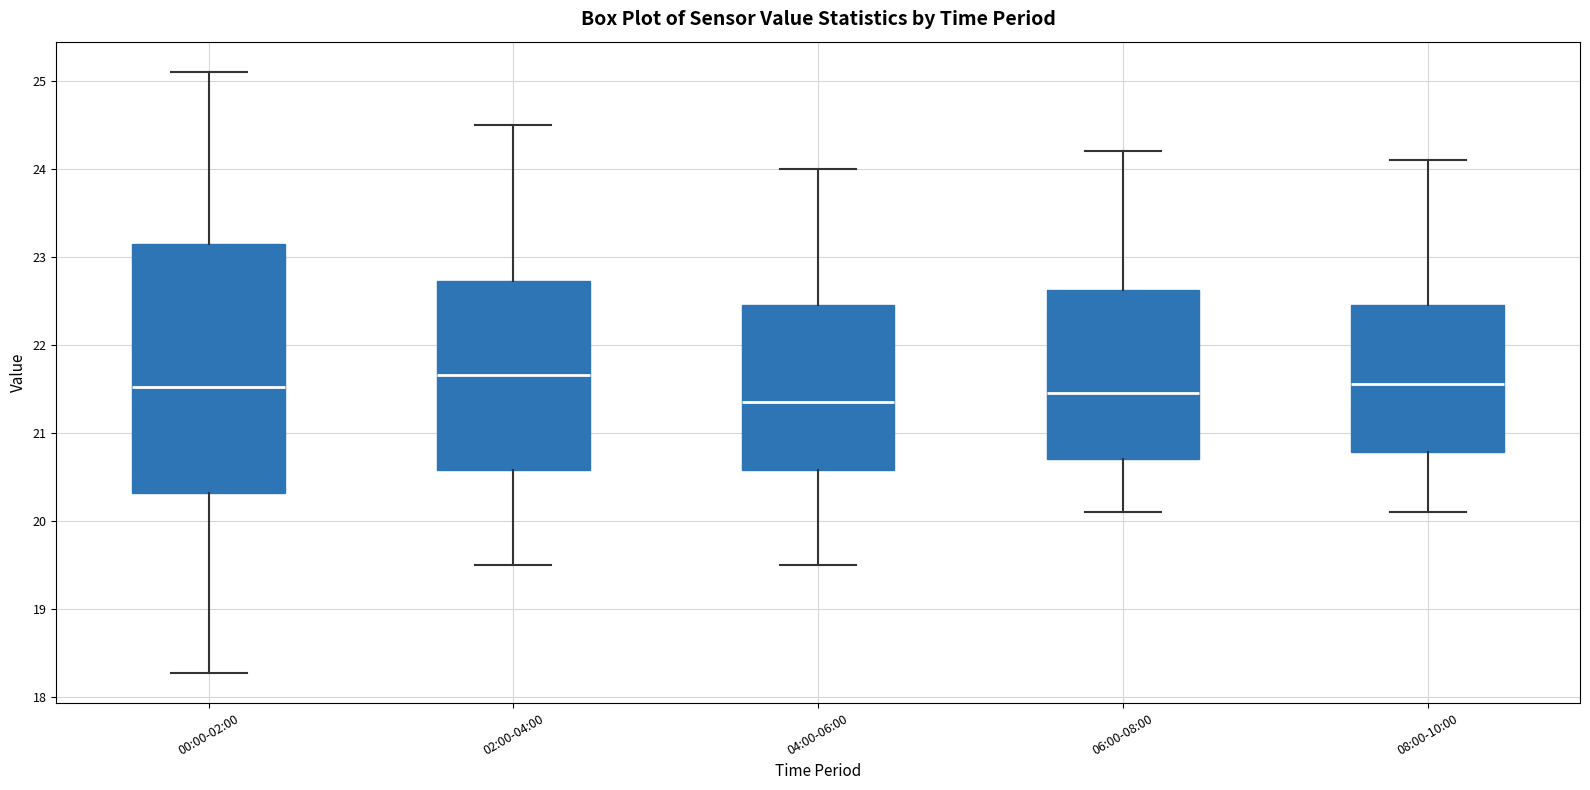

Where does the lower whisker of the box for 04:00-06:00 end on the y-axis? The values are not printed on the chart, so give them approximately, as read against the axis.

19.5